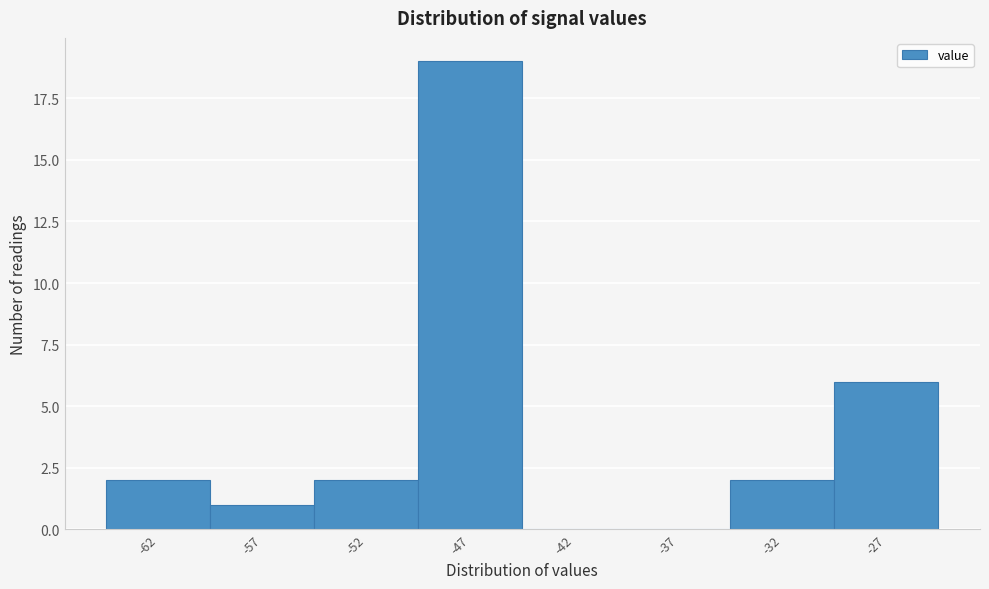

Reading left to right, list every bar in this chart as the range it spans on the x-axis followed by its height. The values are not printed on the chart, so give them approximately, as read against the axis.

-64.5 to -59.5: 2
-59.5 to -54.5: 1
-54.5 to -49.5: 2
-49.5 to -44.5: 19
-44.5 to -39.5: 0
-39.5 to -34.5: 0
-34.5 to -29.5: 2
-29.5 to -24.5: 6